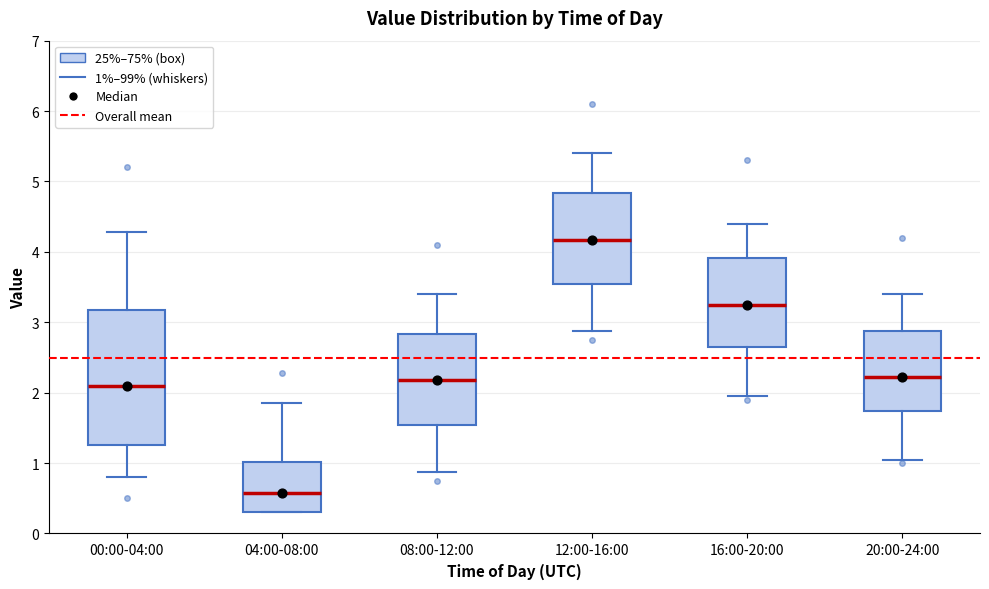

Where is the lower edge of the box for 08:00-12:00 on the y-axis? The values are not printed on the chart, so give them approximately, as read against the axis.

1.5